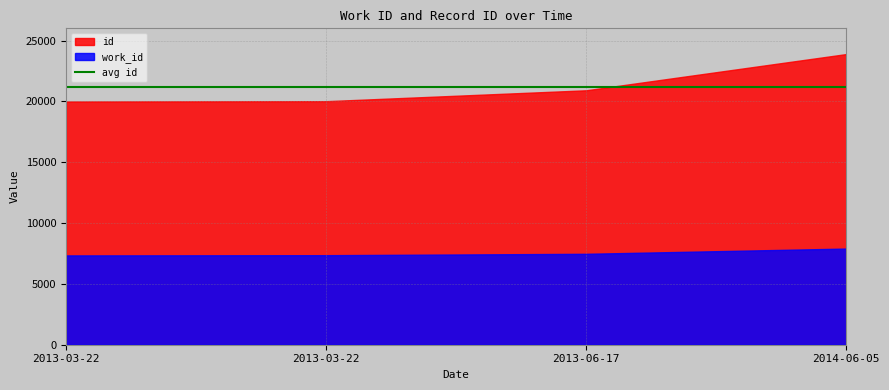

Reading right to left, what are all the values shown in this chart?

work_id: 2014-06-05=7902	2013-06-17=7471	2013-03-22=7358	2013-03-22=7339
id: 2014-06-05=23885	2013-06-17=20908	2013-03-22=20013	2013-03-22=19988